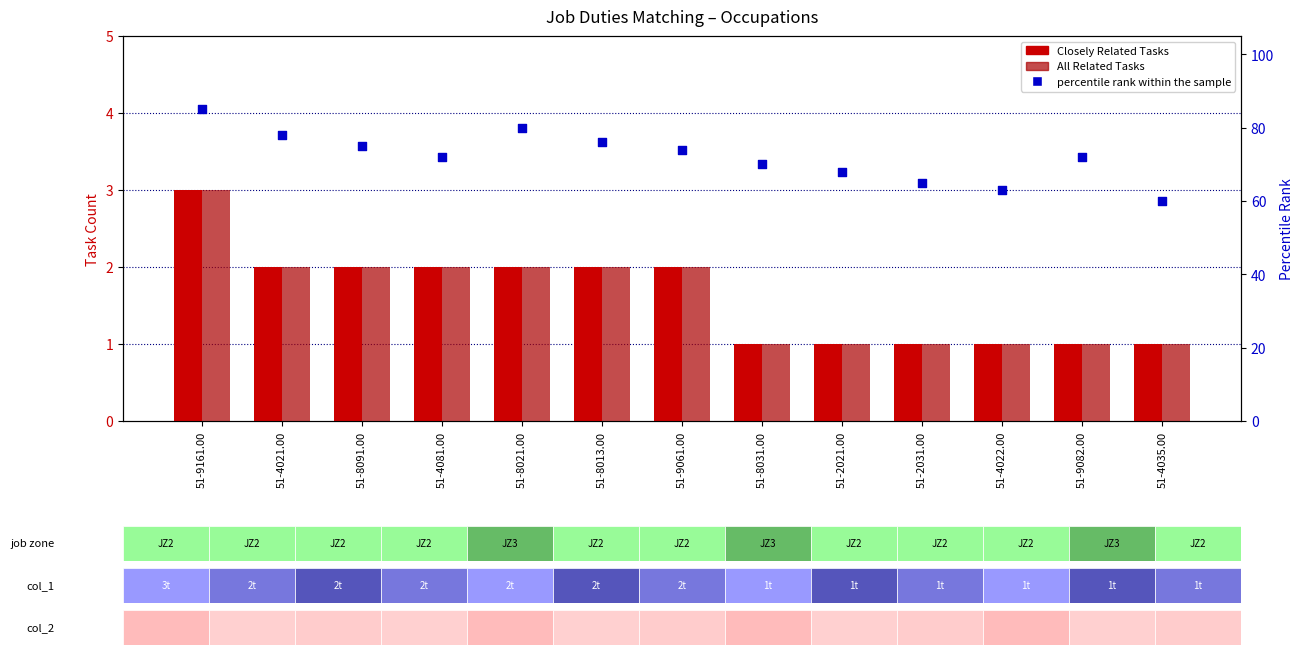

Which series contains the highest Y value?

percentile rank within the sample